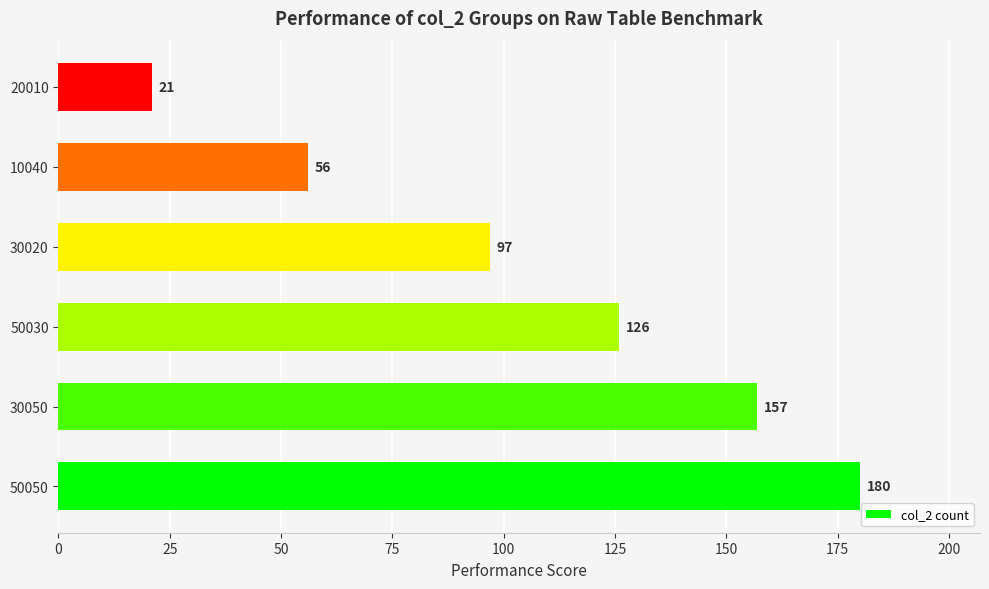

At which category does the chart reach its minimum across all series?

20010